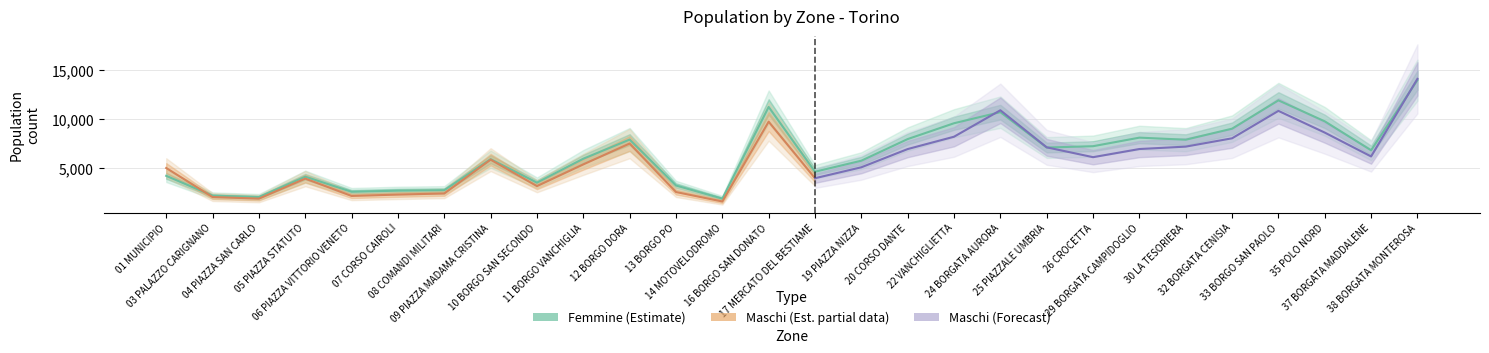

True or false: the data shows 4620 at 17 MERCATO DEL BESTIAME.

True